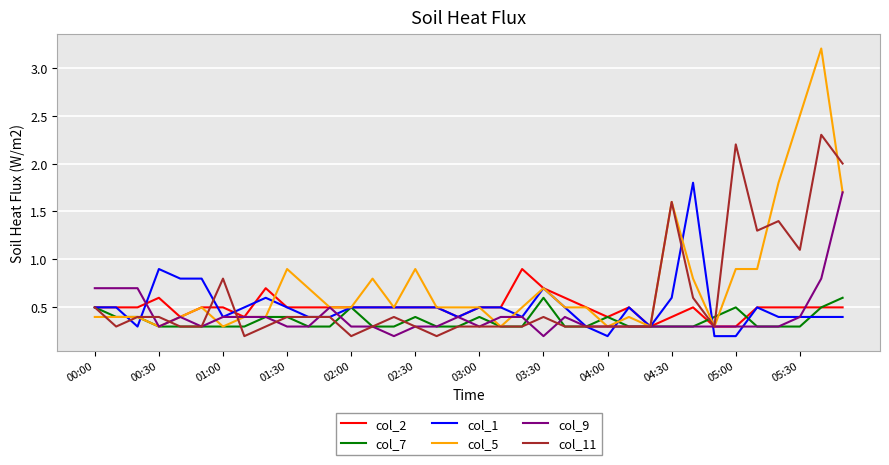

What is the highest value of the col_2 series?

0.9